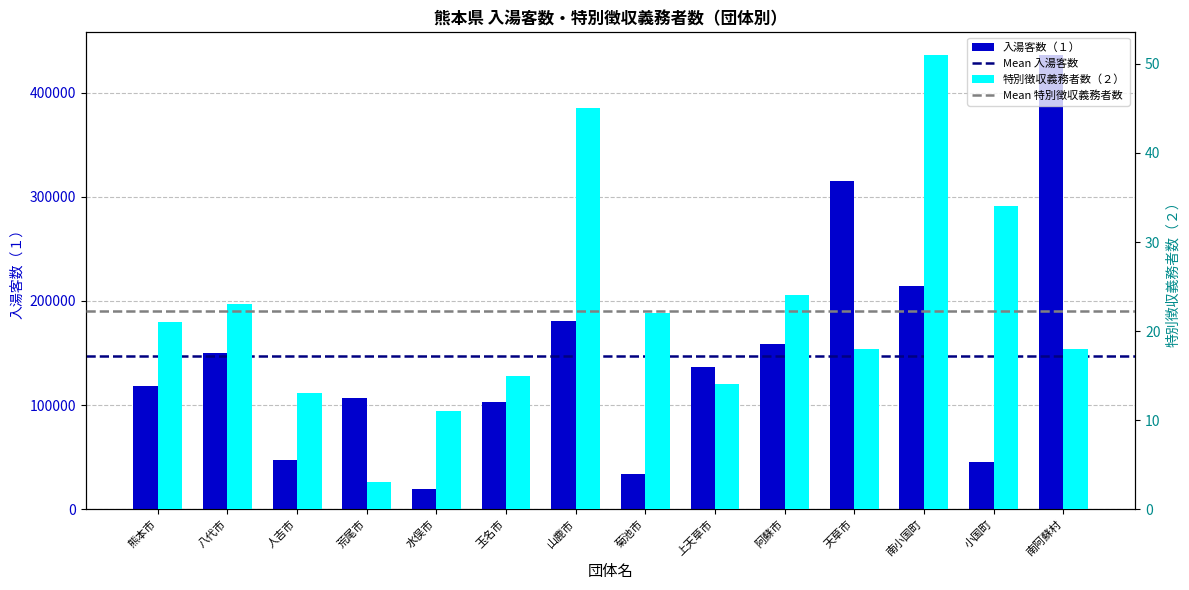

At which category is the sum across all series the highest?

南阿蘇村